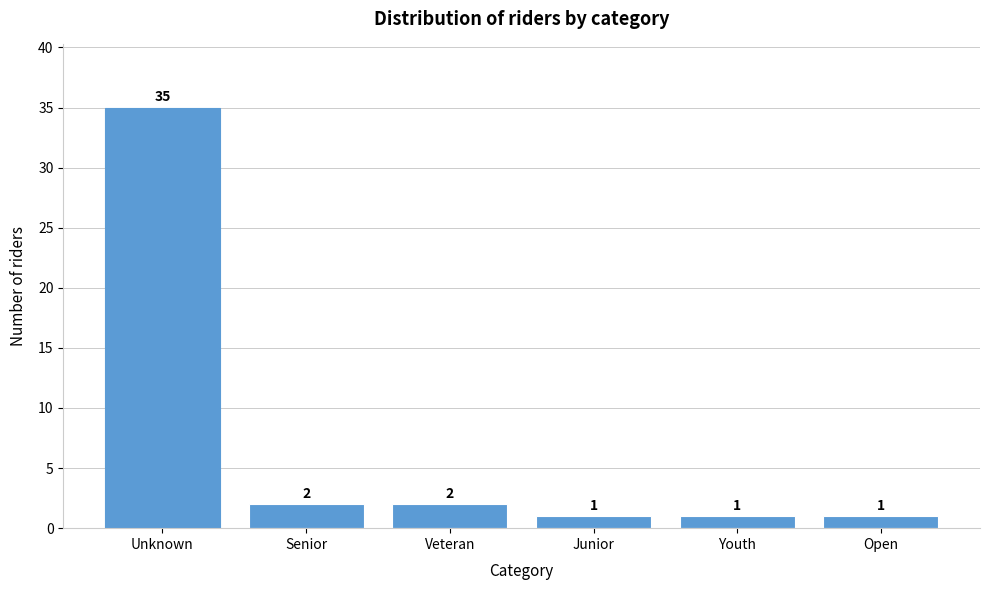

Reading right to left, transcribe all the data shown in this chart.

Open=1	Youth=1	Junior=1	Veteran=2	Senior=2	Unknown=35